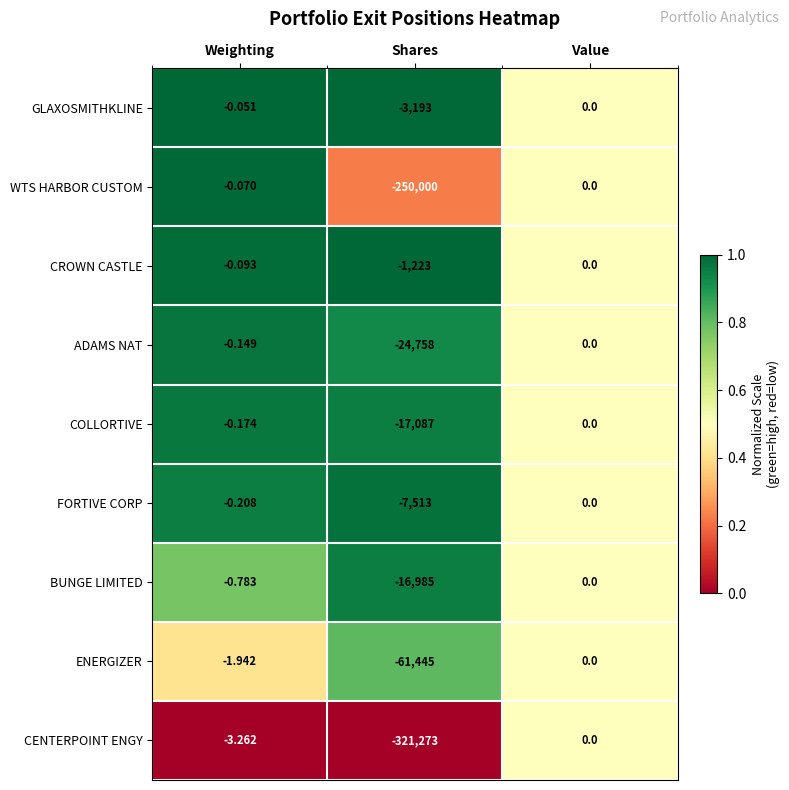

Which series changed the most between Weighting and Value?

CENTERPOINT ENGY